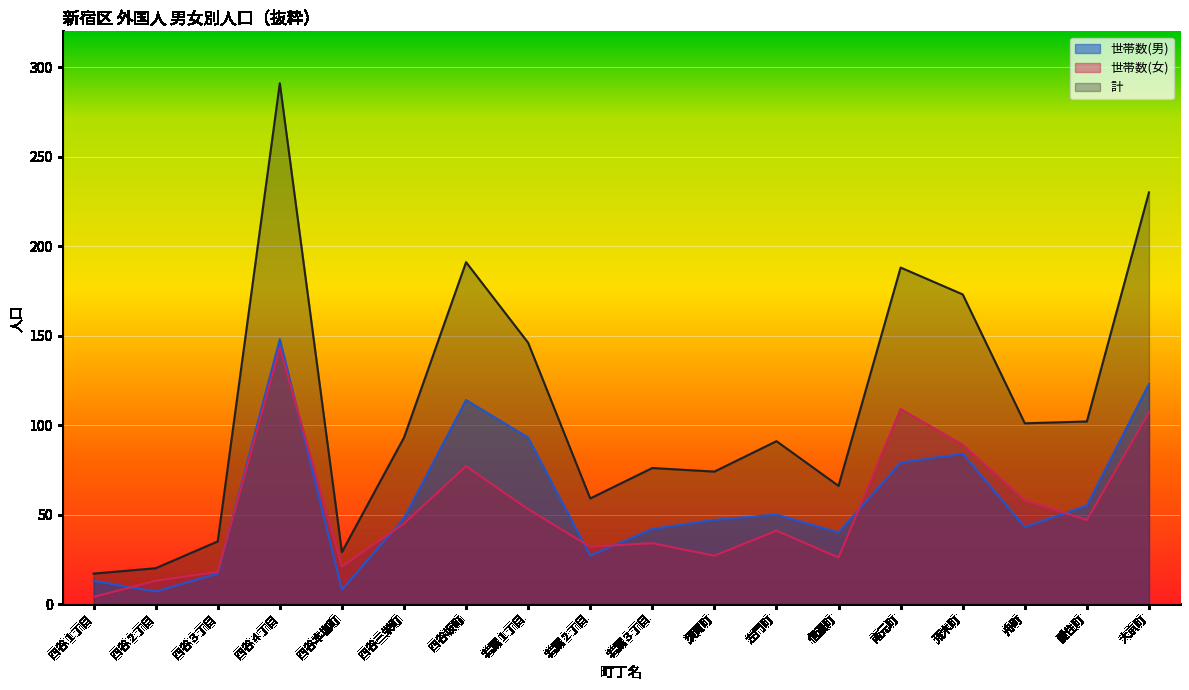

True or false: 世帯数(男) and 計 intersect in this chart.

False